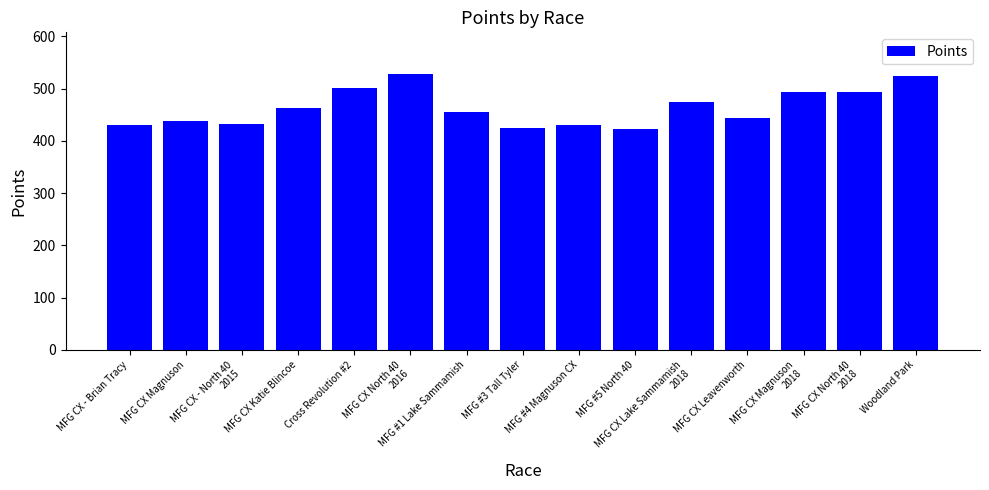

What position from the right is MFG #1 Lake Sammamish?

9